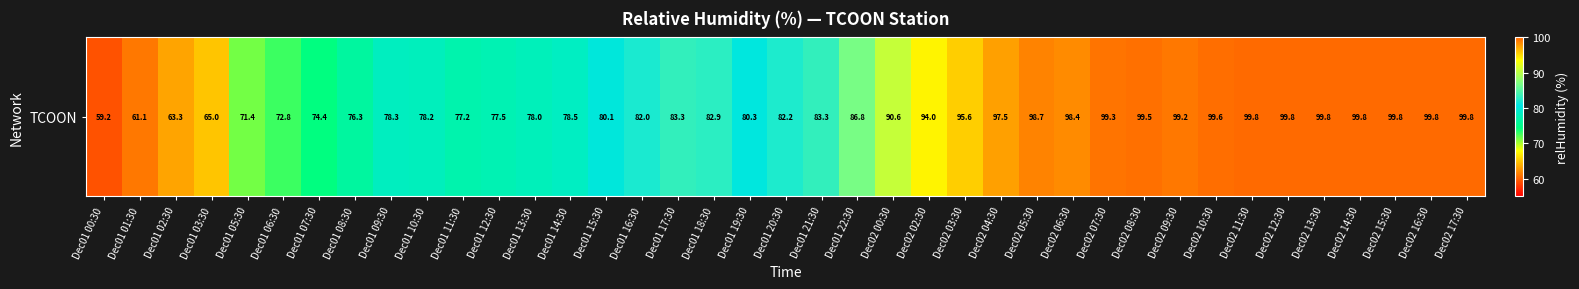

Rank the categories by value from lowest to highest.

Dec01 00:30, Dec01 01:30, Dec01 02:30, Dec01 03:30, Dec01 05:30, Dec01 06:30, Dec01 07:30, Dec01 08:30, Dec01 11:30, Dec01 12:30, Dec01 13:30, Dec01 10:30, Dec01 09:30, Dec01 14:30, Dec01 15:30, Dec01 19:30, Dec01 16:30, Dec01 20:30, Dec01 18:30, Dec01 17:30, Dec01 21:30, Dec01 22:30, Dec02 00:30, Dec02 02:30, Dec02 03:30, Dec02 04:30, Dec02 06:30, Dec02 05:30, Dec02 09:30, Dec02 07:30, Dec02 08:30, Dec02 10:30, Dec02 11:30, Dec02 12:30, Dec02 13:30, Dec02 14:30, Dec02 15:30, Dec02 16:30, Dec02 17:30